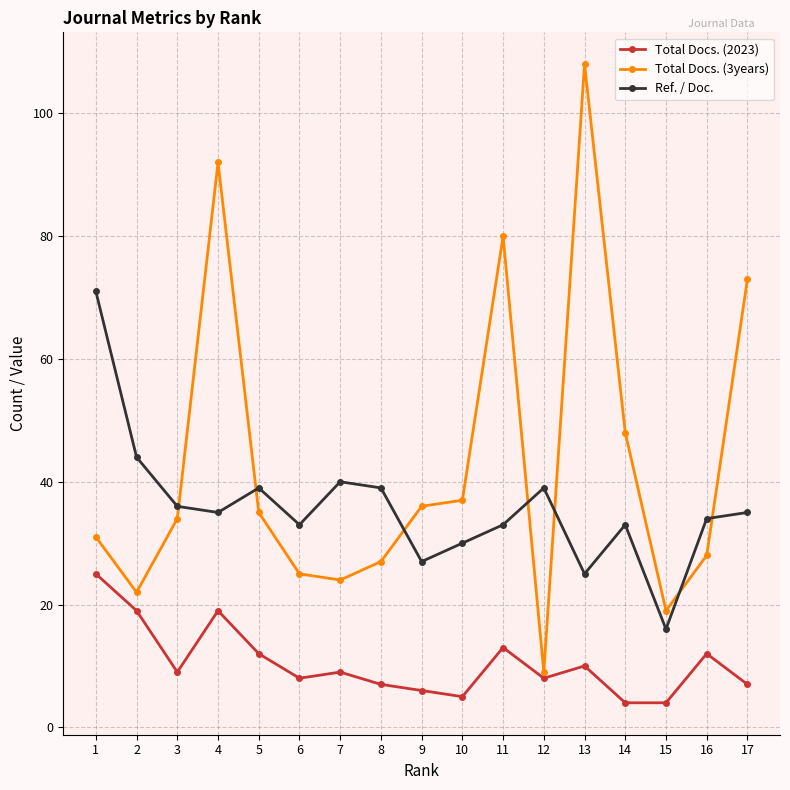

How many values in the Total Docs. (2023) series are below 9?

8